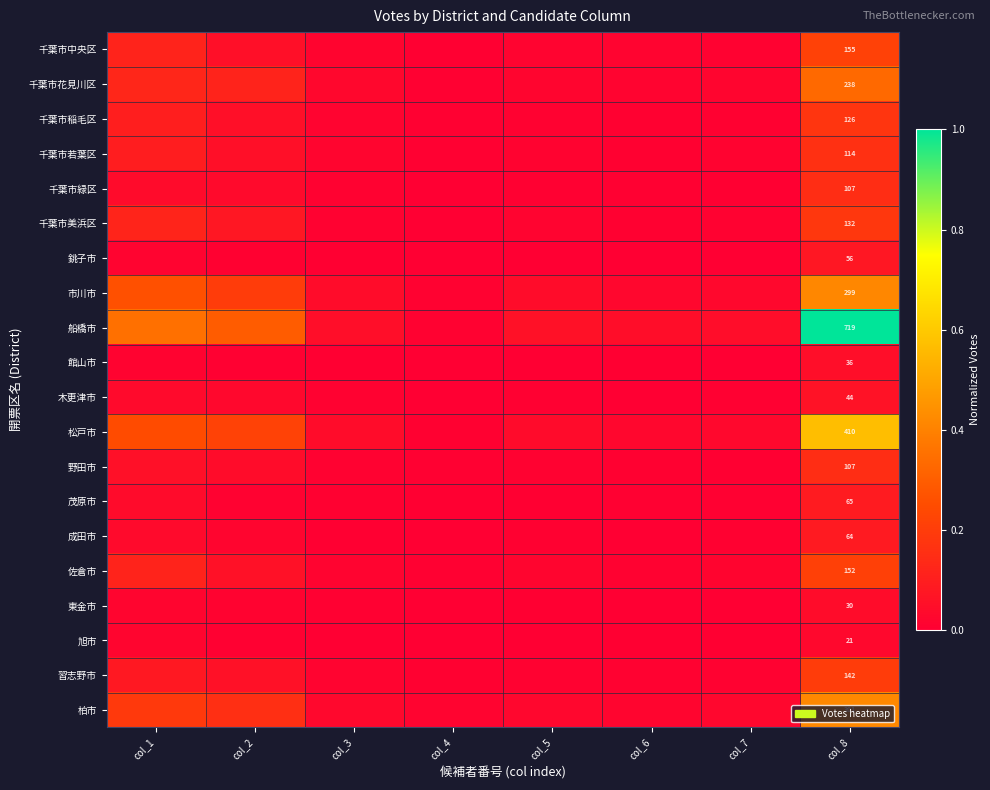

Which series has the largest total across all categories?

船橋市